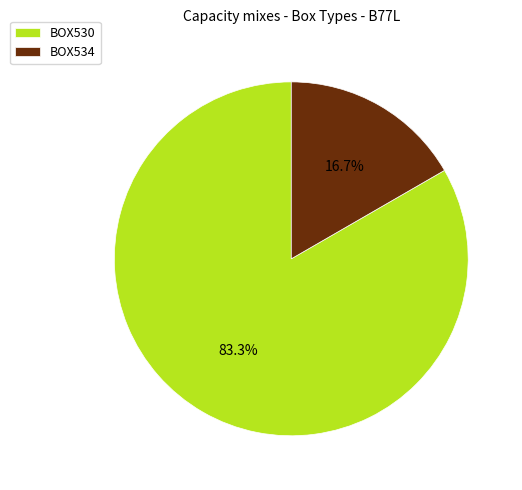

Count the number of slices in the pie.

2